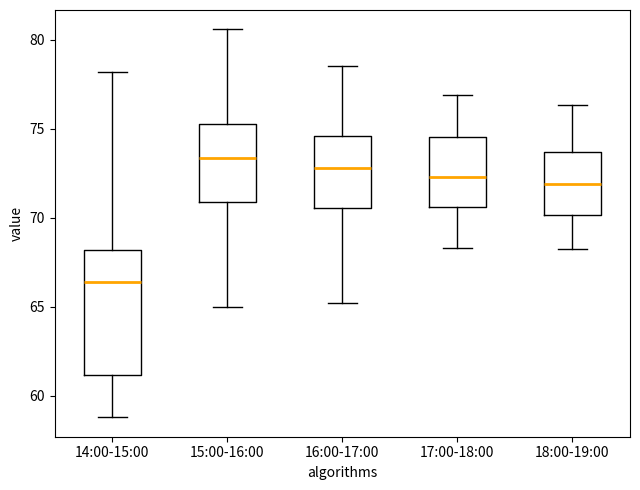

Where is the upper edge of the box for 18:00-19:00 on the y-axis? The values are not printed on the chart, so give them approximately, as read against the axis.

73.5